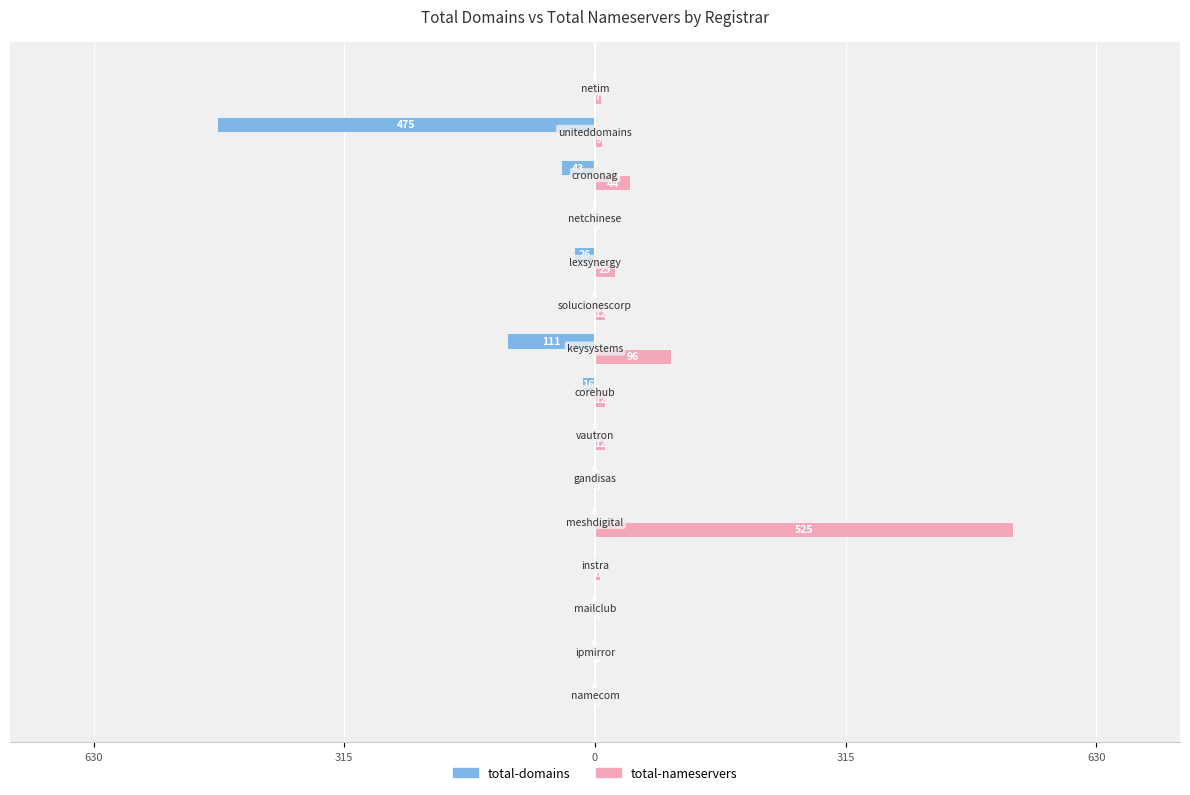

What are all the series names shown in the legend?

total-domains, total-nameservers